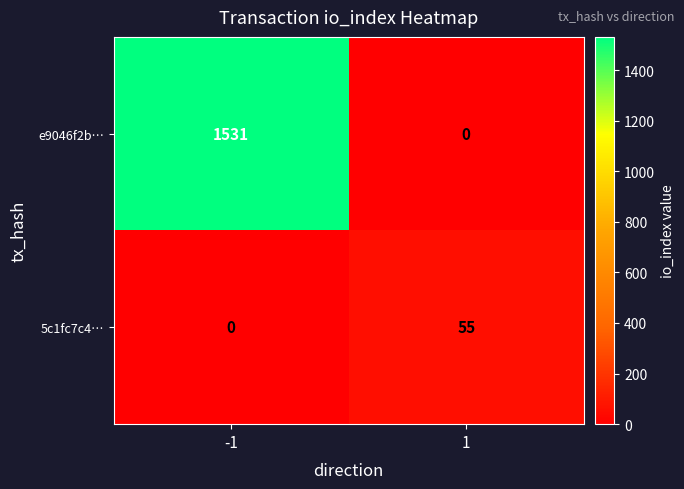

What is the average value of the 5c1fc7c4… series?

28